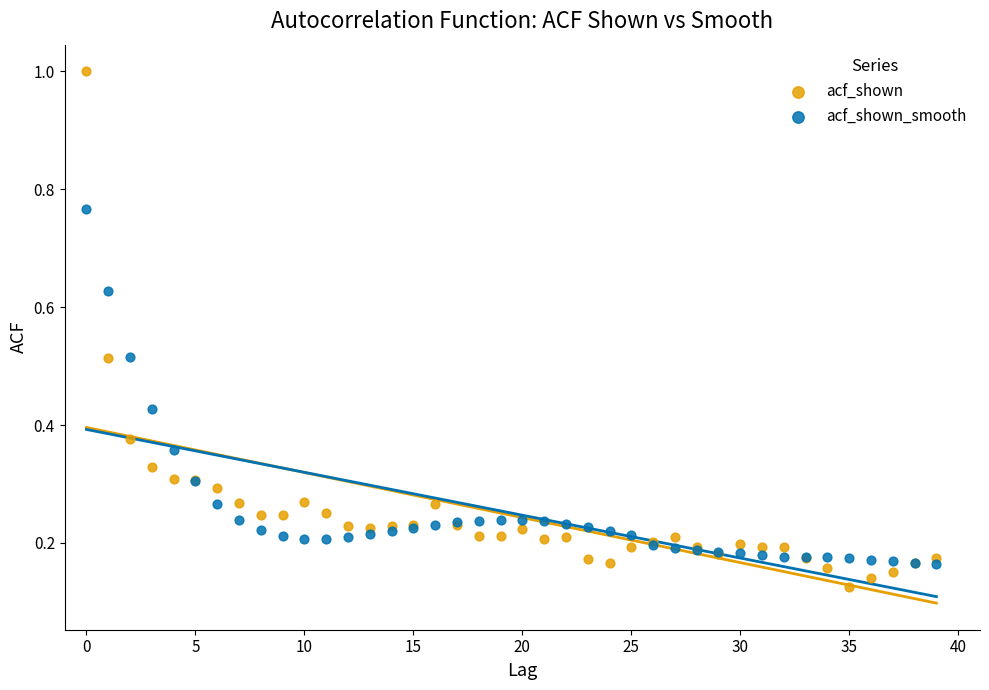

Which series reaches the maximum Y coordinate?

acf_shown